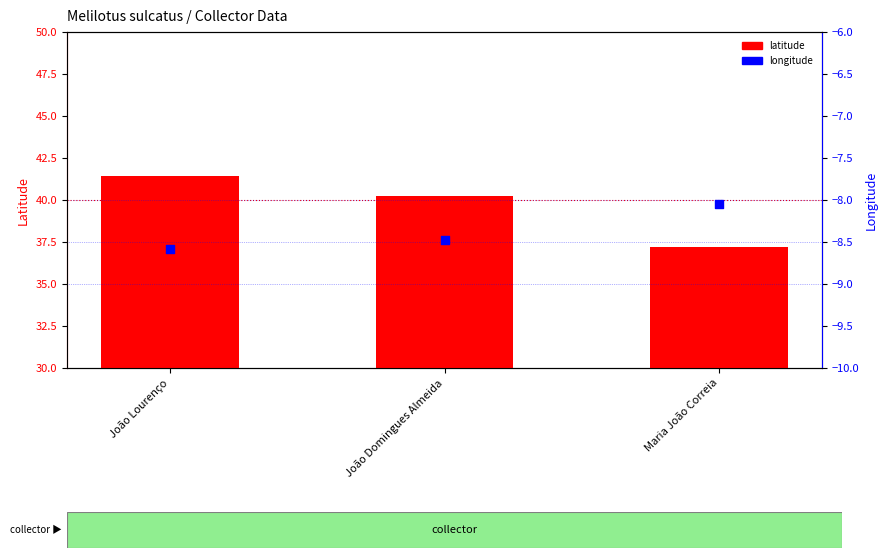

Is the value of latitude at João Domingues Almeida greater than the value of longitude at João Lourenço?

Yes